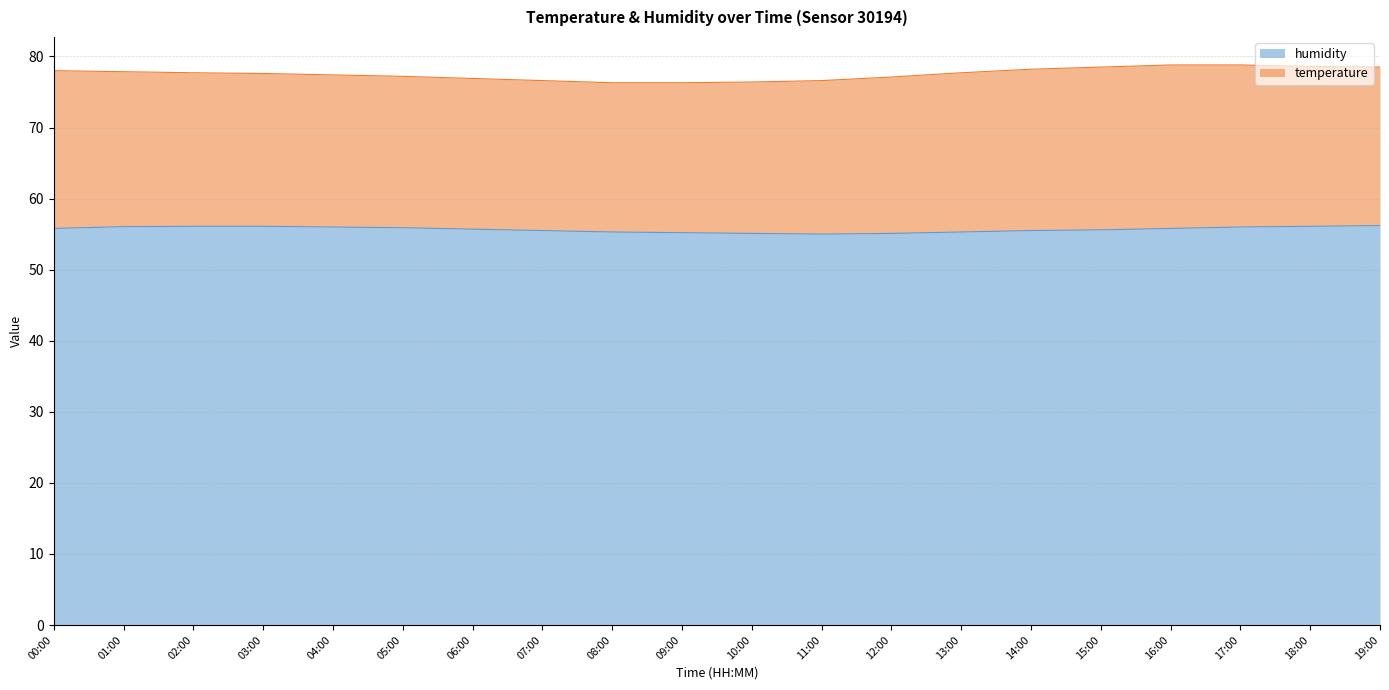

At which category does the data reach its first local valley?

11:00